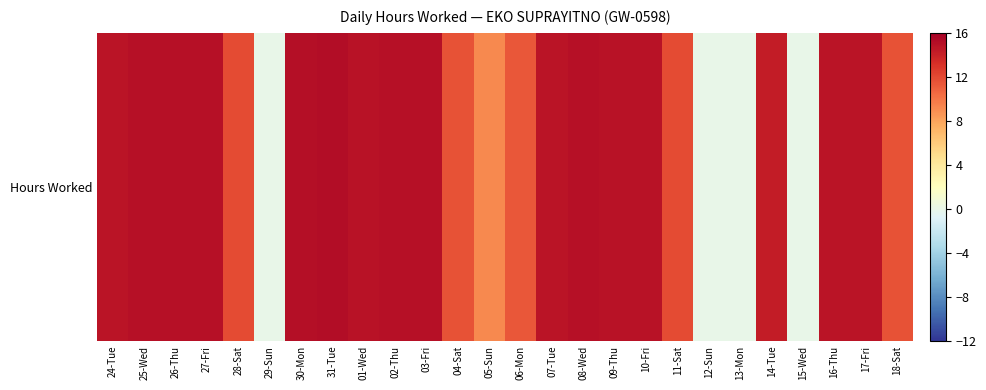

Rank the categories by value from lowest to highest.

29-Sun, 12-Sun, 13-Mon, 15-Wed, 05-Sun, 06-Mon, 18-Sat, 04-Sat, 11-Sat, 28-Sat, 14-Tue, 24-Tue, 16-Thu, 07-Tue, 17-Fri, 10-Fri, 09-Thu, 01-Wed, 02-Thu, 26-Thu, 03-Fri, 08-Wed, 25-Wed, 27-Fri, 30-Mon, 31-Tue